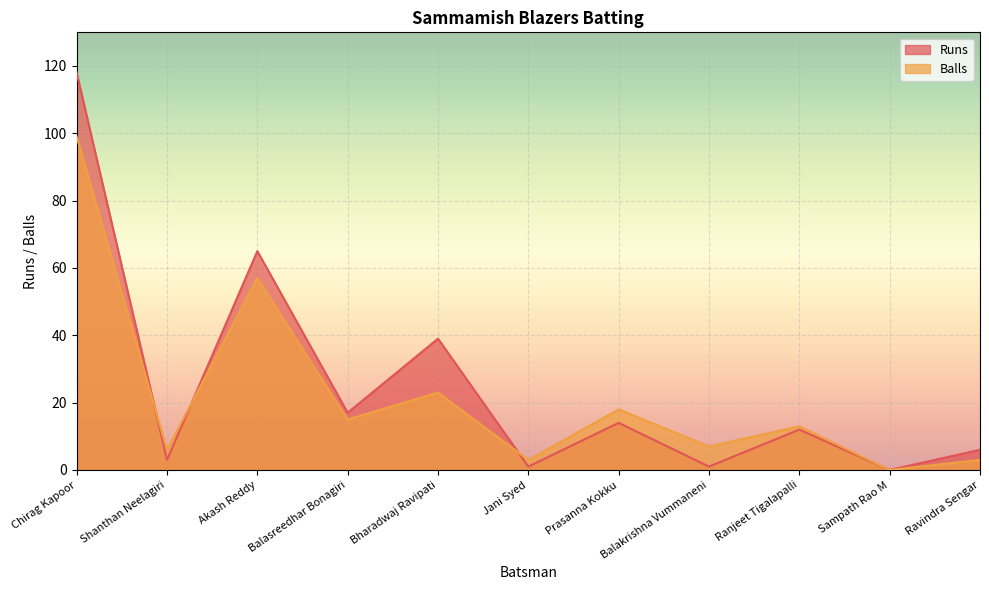

True or false: Runs has a value of 65 at Akash Reddy.

True